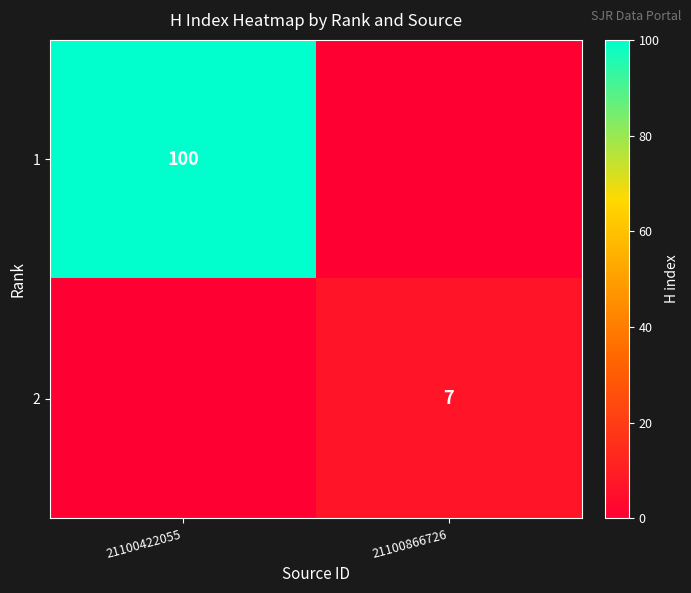

At how many categories does at least one series exceed 51?

1